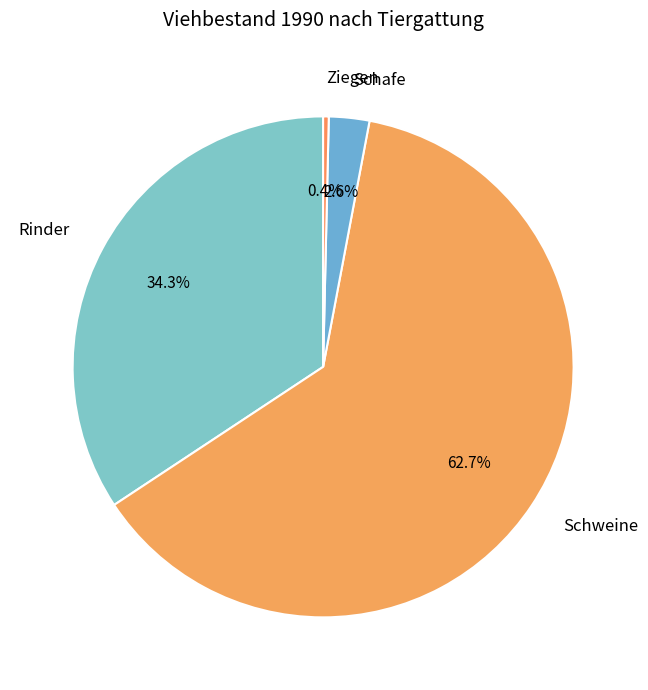

Does Schafe account for over 50% of the chart?

No